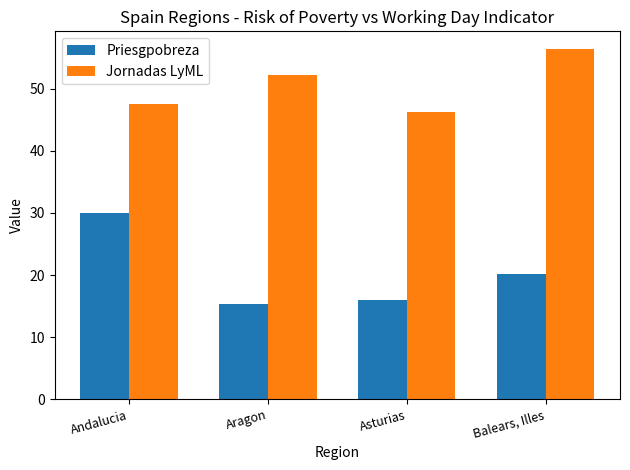

Which category has the lowest value across all series?

Aragon